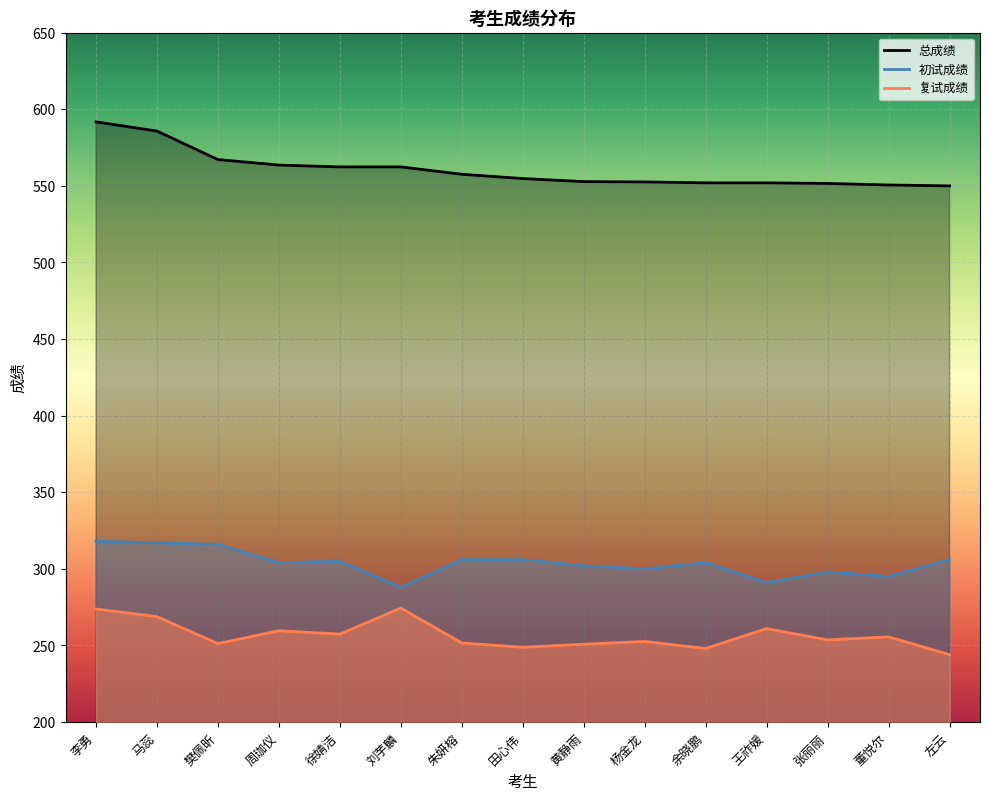

What position from the right is 杨金龙?

6